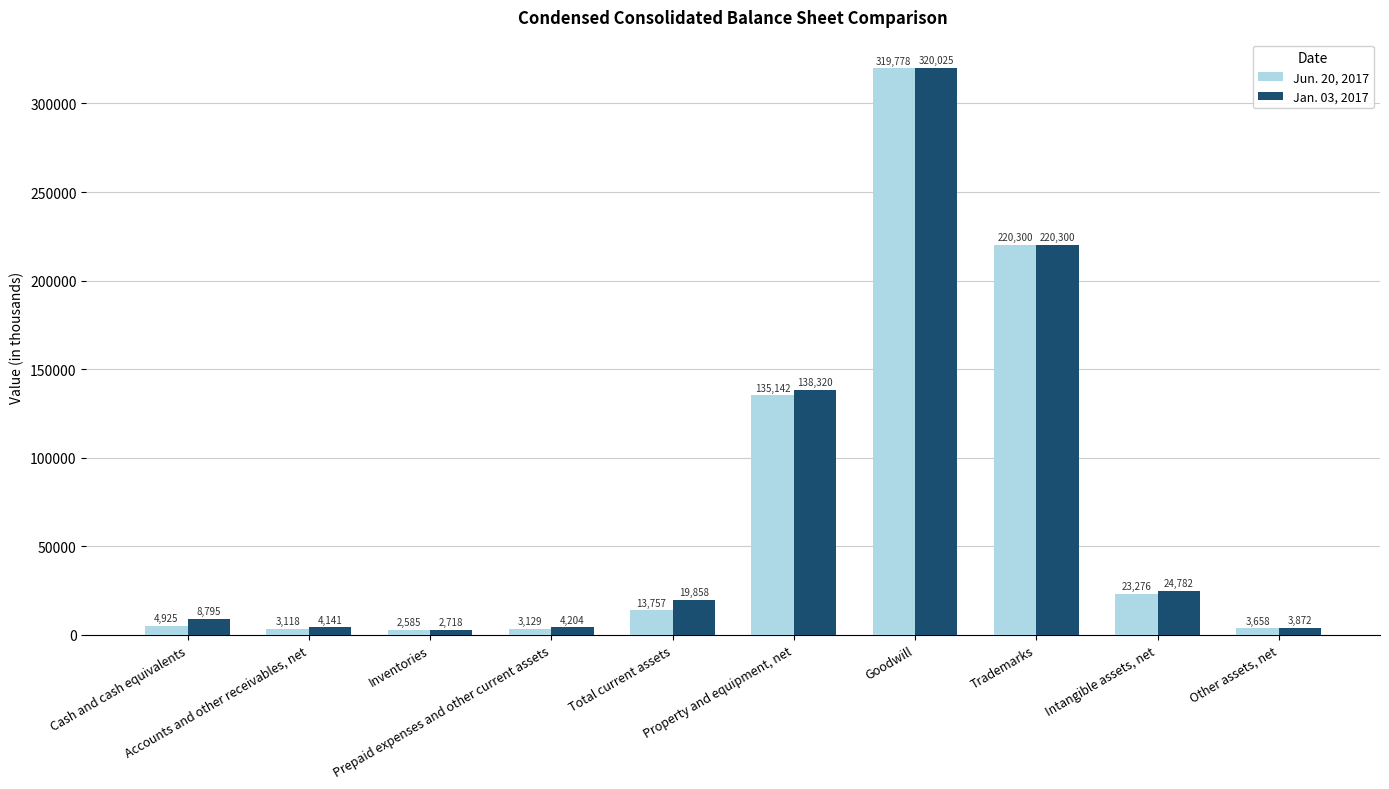

List the labels in order of Jun. 20, 2017 value, largest first.

Goodwill, Trademarks, Property and equipment, net, Intangible assets, net, Total current assets, Cash and cash equivalents, Other assets, net, Prepaid expenses and other current assets, Accounts and other receivables, net, Inventories